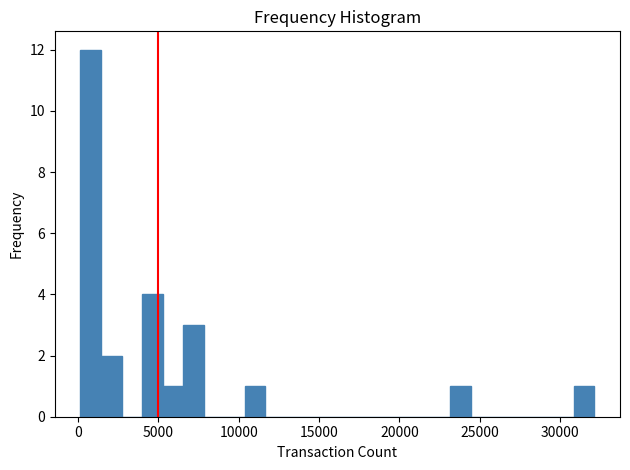

Read against the x-axis, roughly where is the centre of the tallest bar?

1000